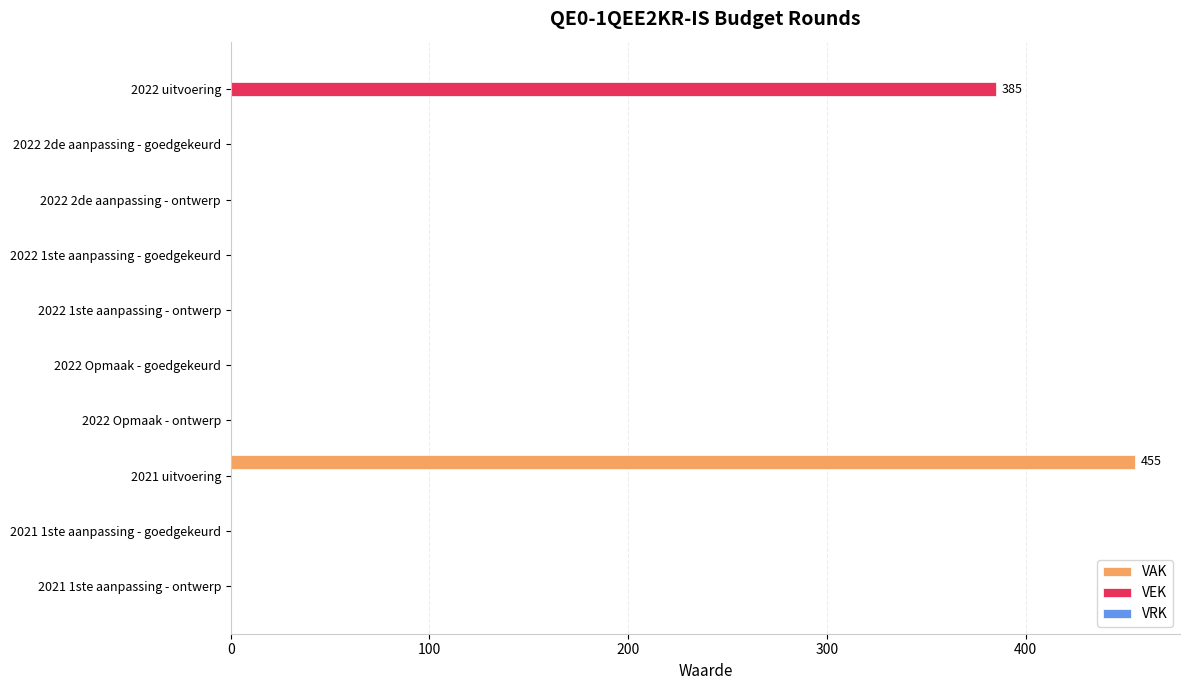

Which category has the highest value across all series?

2021 uitvoering